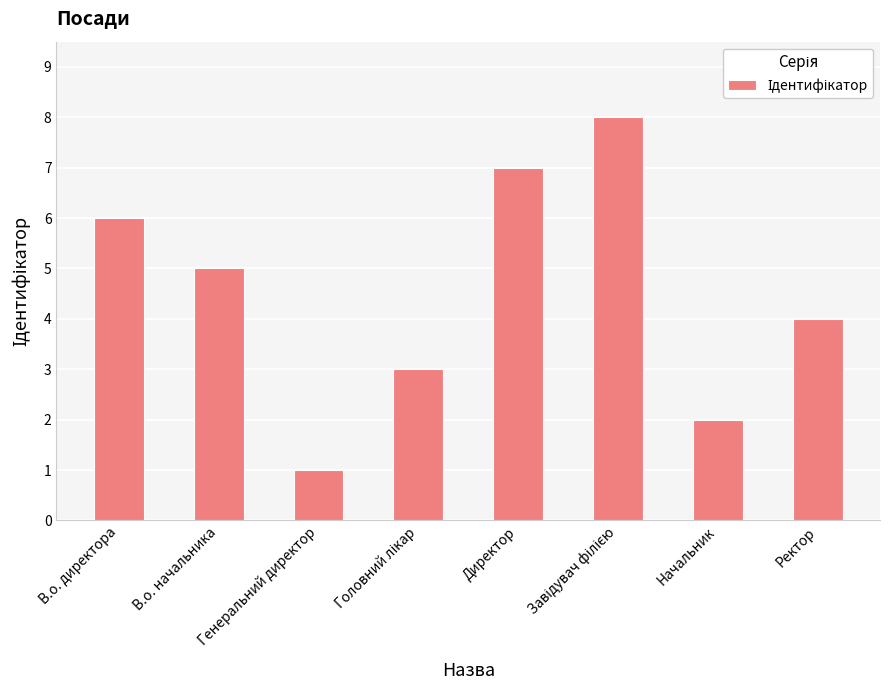

What is the change in value from В.о. директора to Директор?

+1